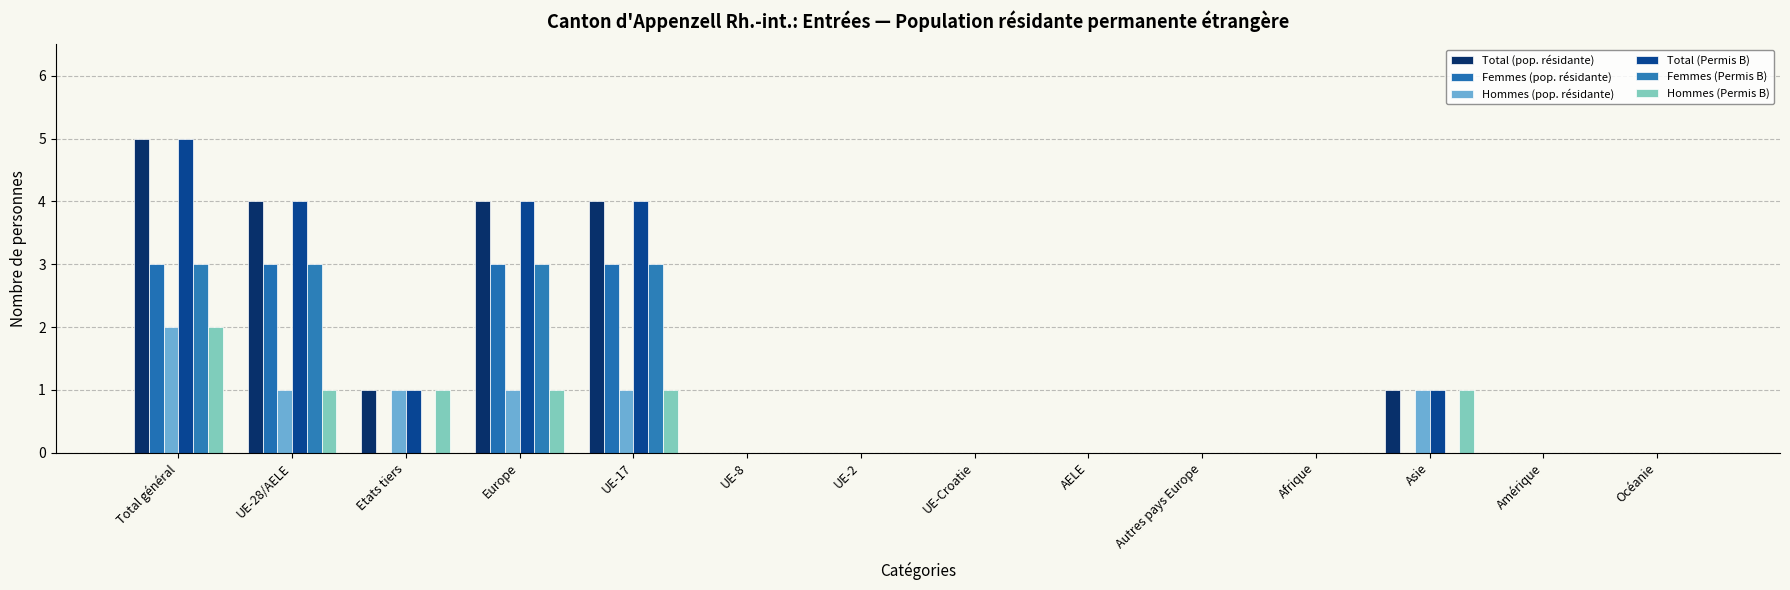

Is it true that Femmes (pop. résidante) equals 3 at UE-28/AELE?

True